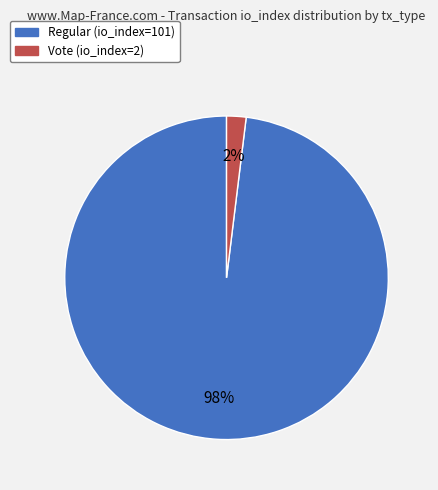

Is the sum of Vote (io_index=2) and Regular (io_index=101) greater than half?

Yes